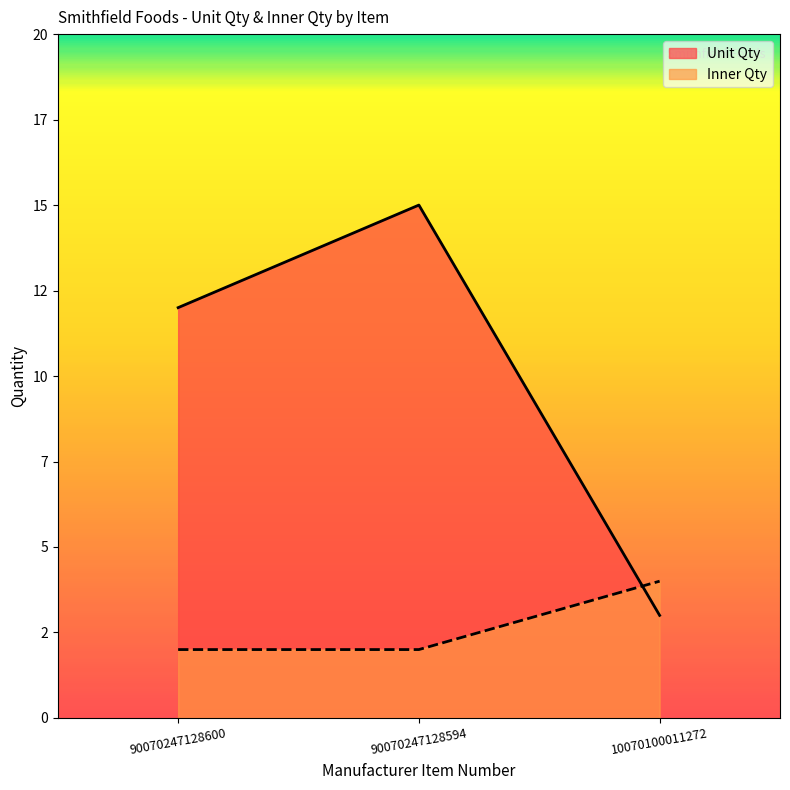

What is the sum of all Unit Qty values?

30